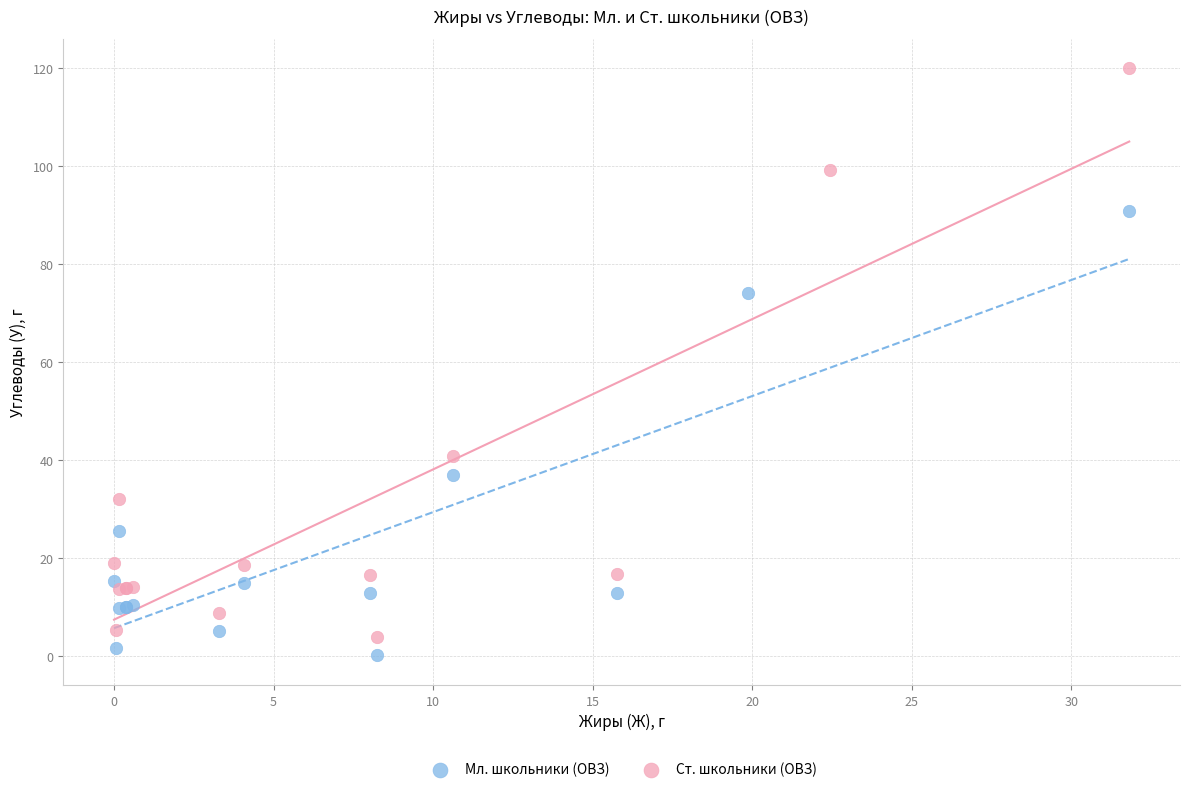

What are all the series names shown in the legend?

Мл. школьники (ОВЗ), Ст. школьники (ОВЗ)